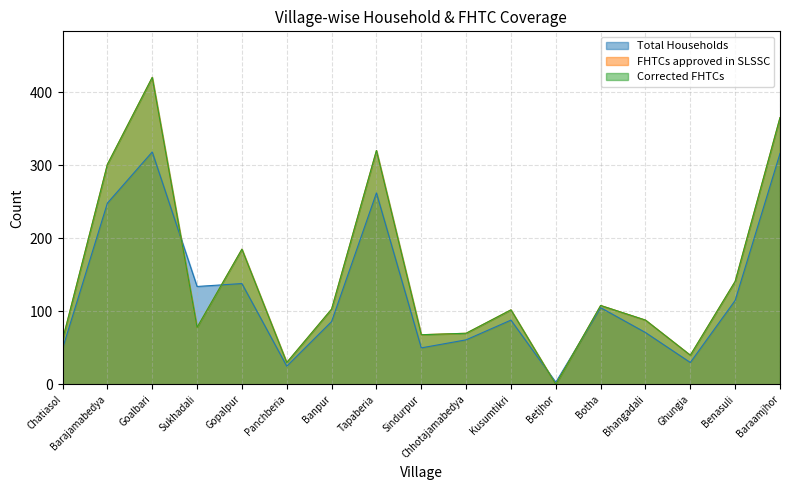

How many values in the FHTCs approved in SLSSC series are below 102?

8